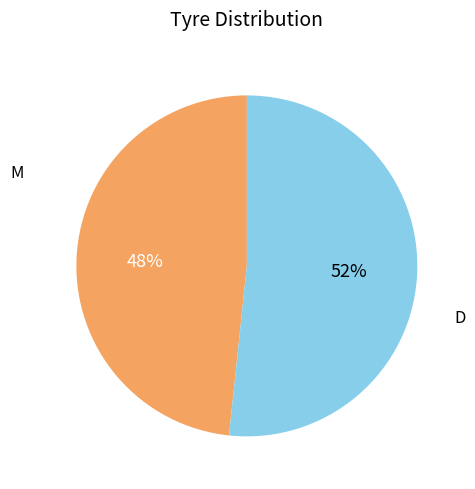

Does any single category account for the majority?

Yes